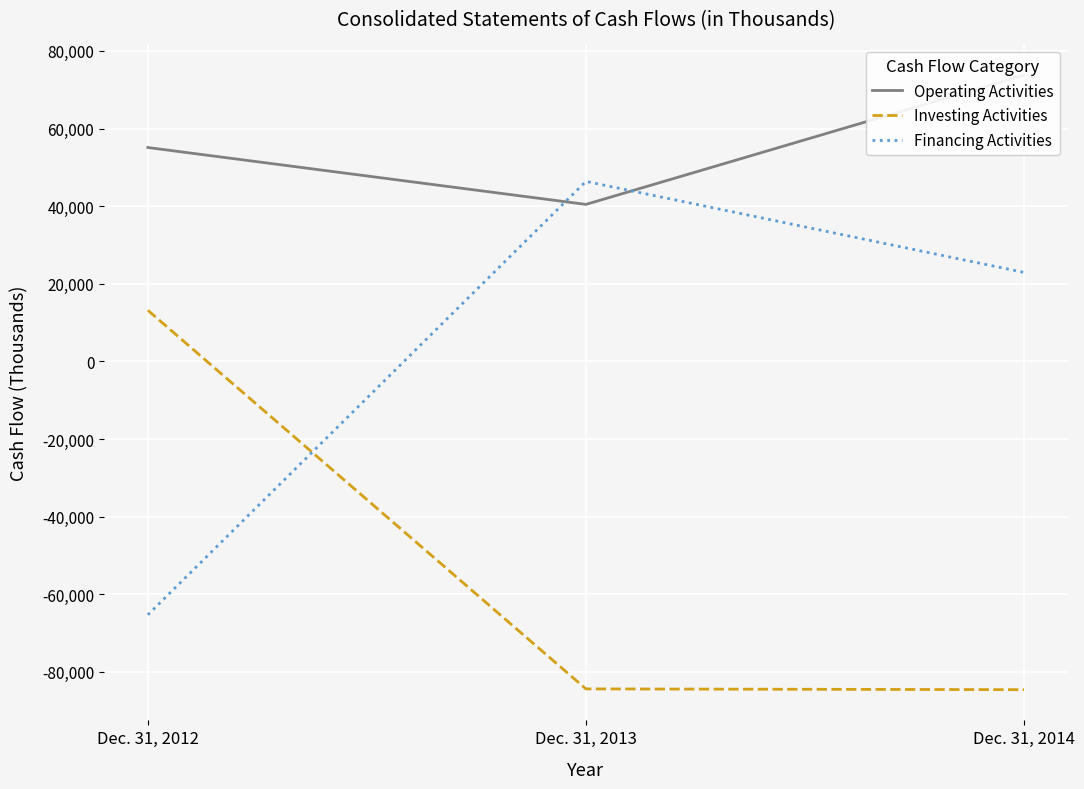

Which series has the largest total across all categories?

Operating Activities